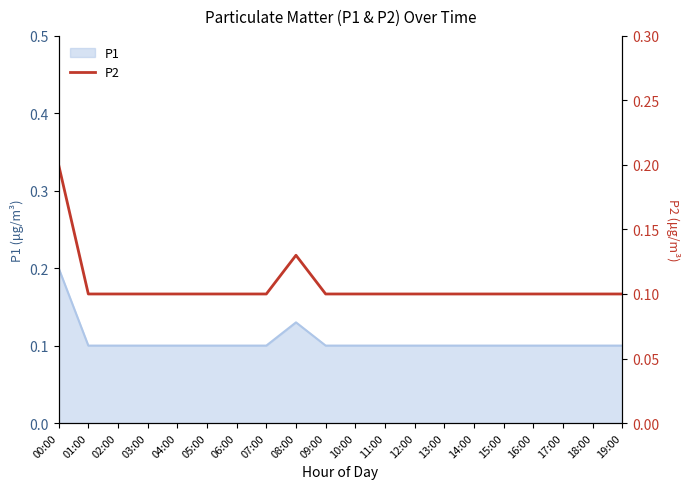

Rank the categories by value from lowest to highest.

01:00, 02:00, 03:00, 04:00, 05:00, 06:00, 07:00, 09:00, 10:00, 11:00, 12:00, 13:00, 14:00, 15:00, 16:00, 17:00, 18:00, 19:00, 08:00, 00:00